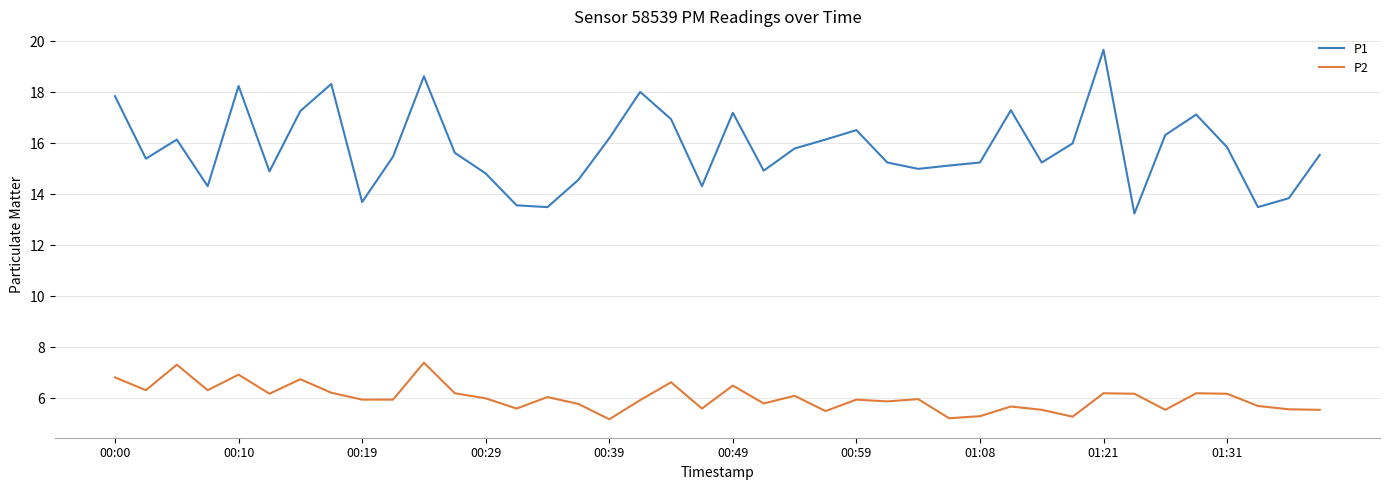

What are all the series names shown in the legend?

P1, P2